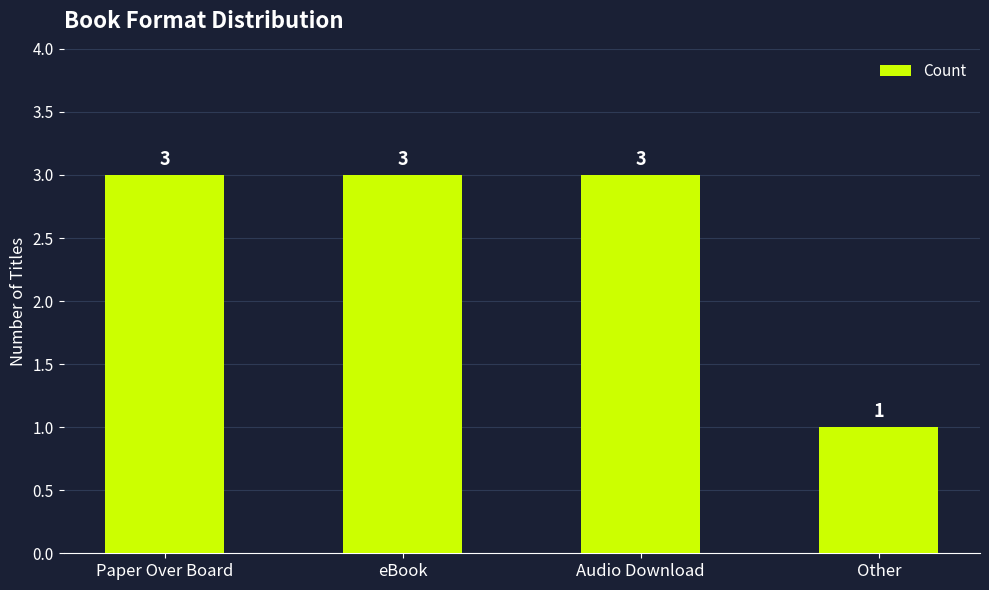

What is the label of the 2nd bar from the left?

eBook